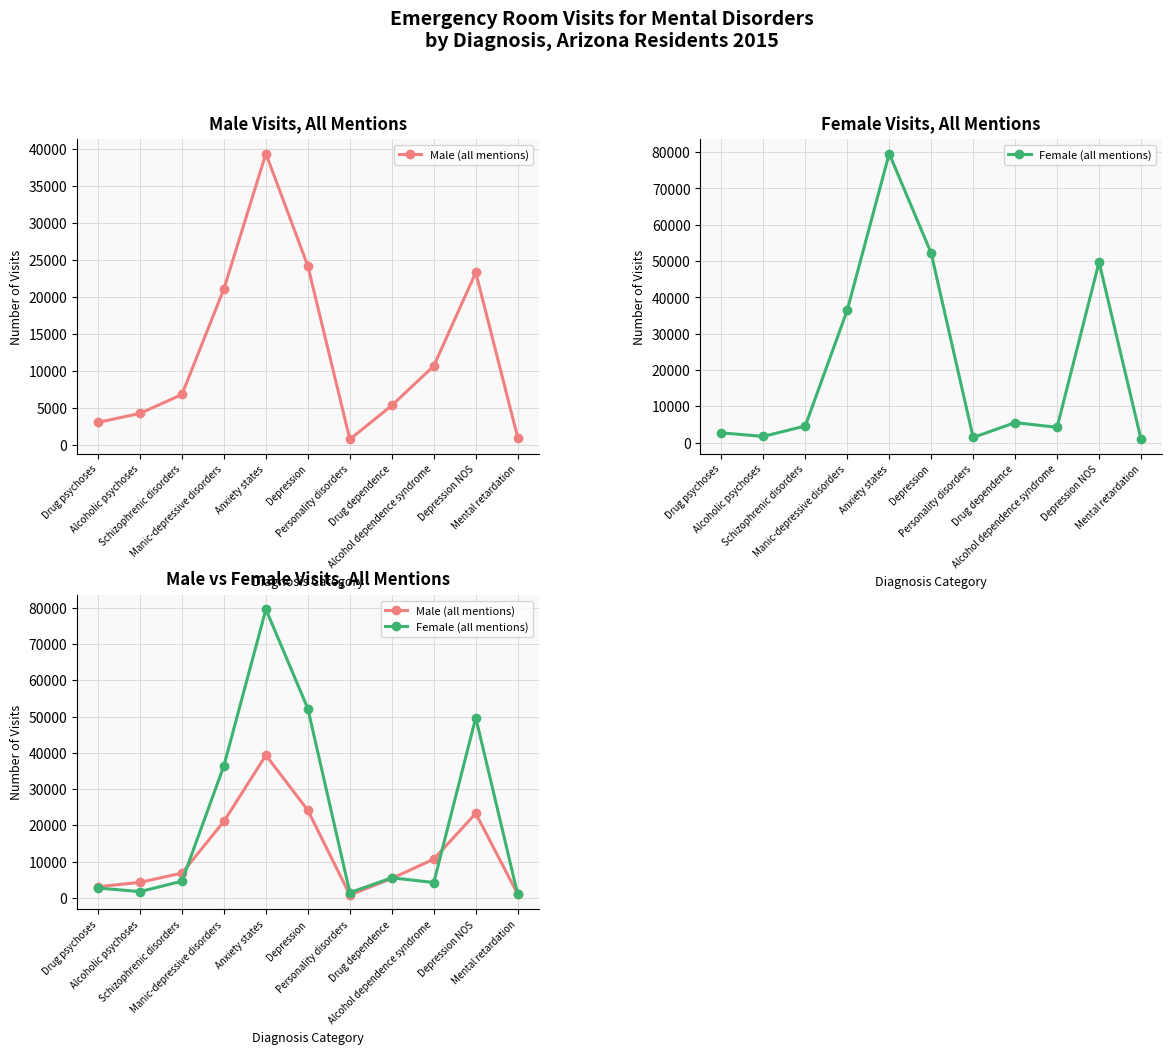

How many intersections are there between Male (all mentions) and Female (all mentions)?

4